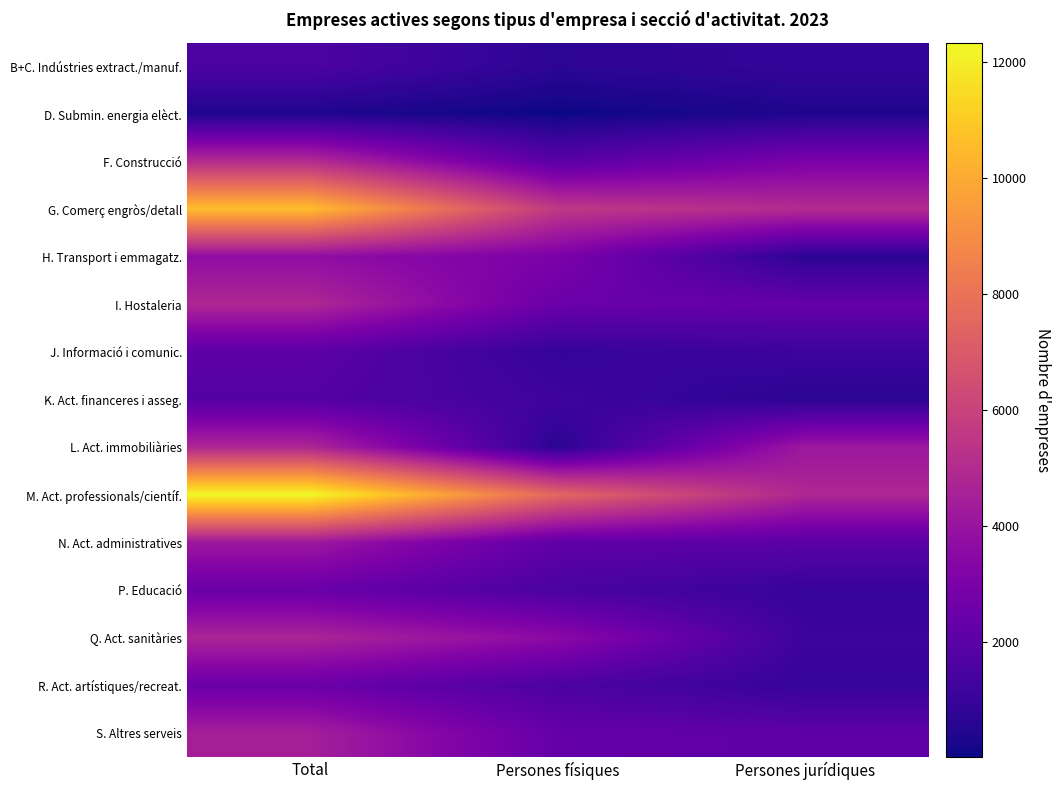

At which category is the sum across all series the highest?

Total